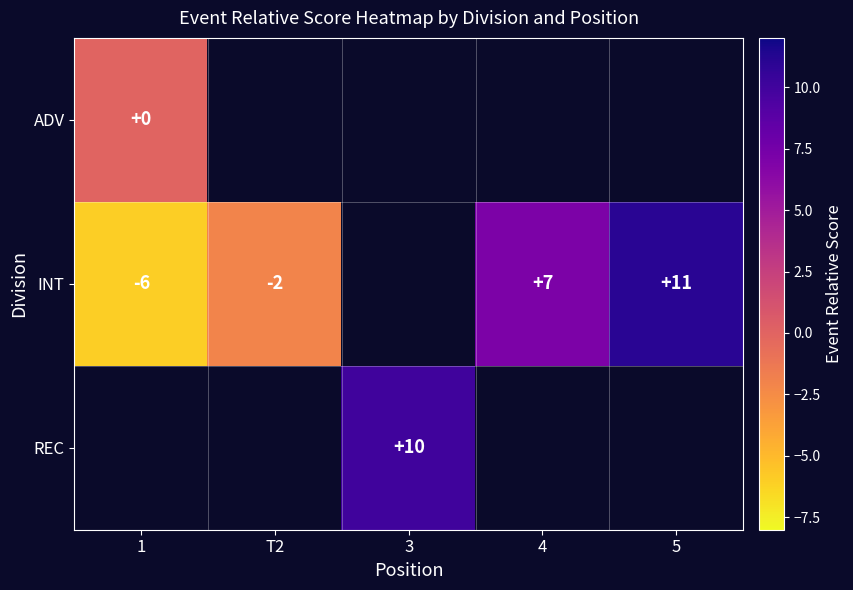

The INT series shows 7 at 4. True or false?

True